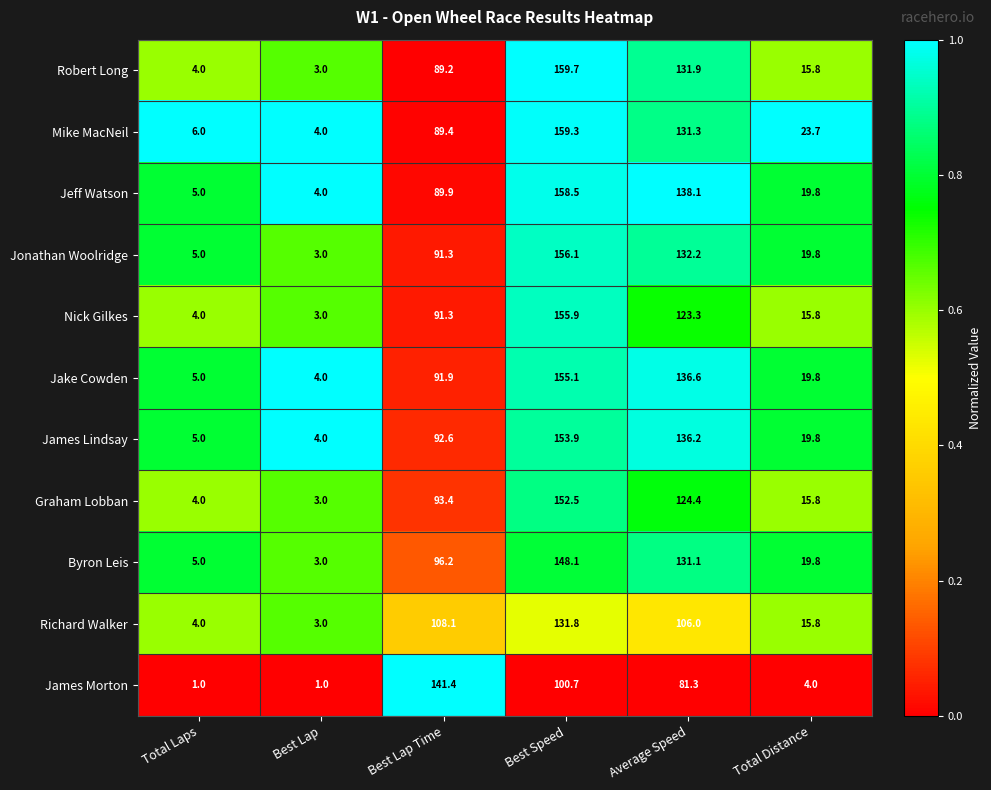

At which category is the sum across all series the highest?

Best Speed